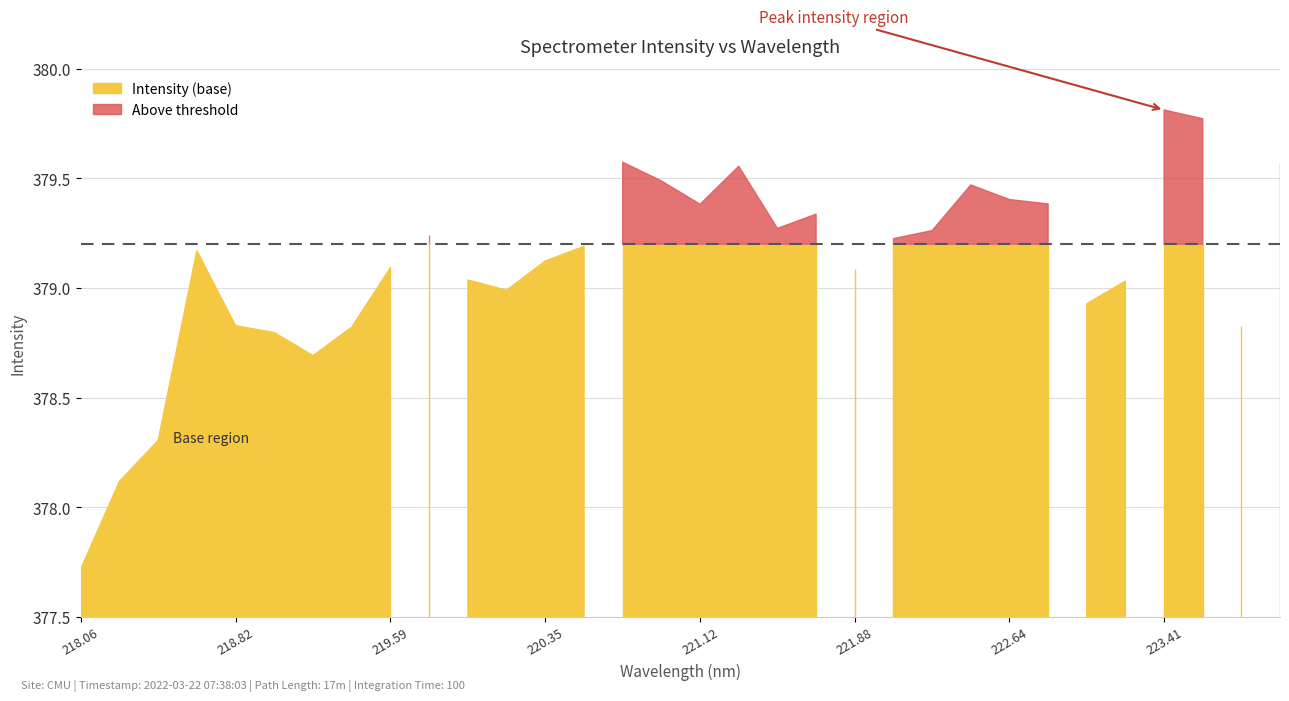

How many data points are above 379?

22